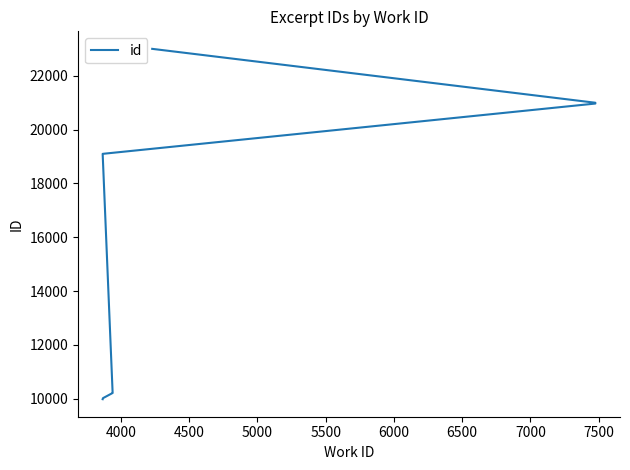

Reading left to right, list all the values displayed in this chart.

9986	10024	10217	10221	19100	20968	20974	20987	20998	23000